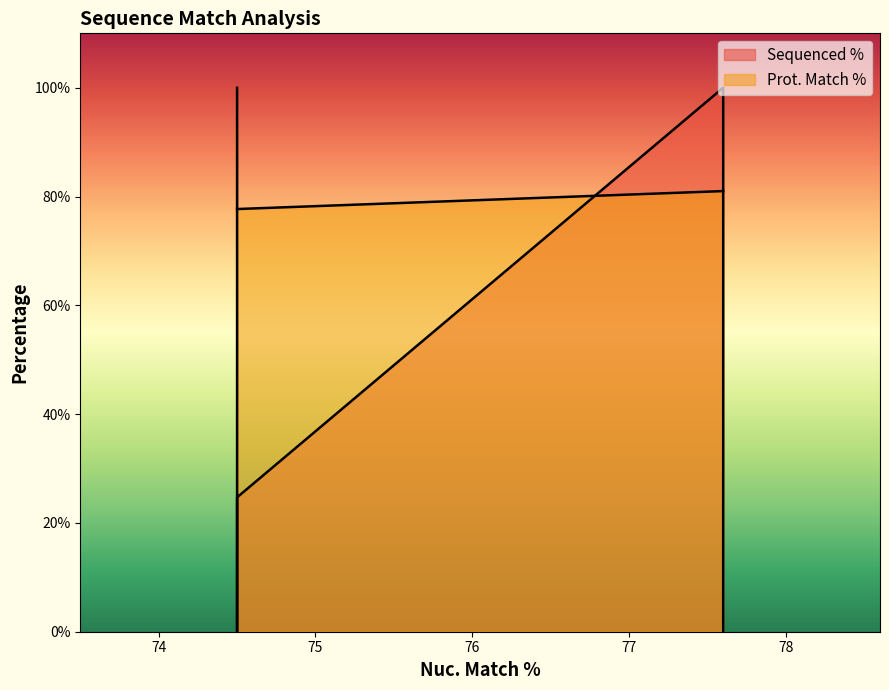

Reading left to right, what are all the values shown in this chart?

Sequenced %: 100.0	0.0	100.0	0.0	24.7
Prot. Match %: 81.0	81.0	77.7	77.7	77.7